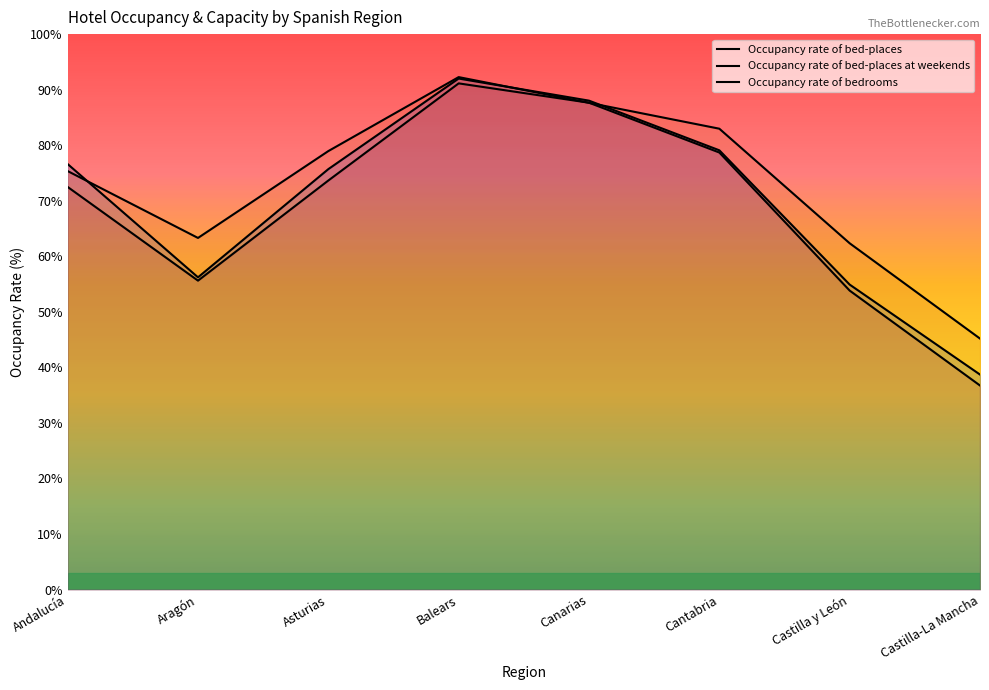

Where is Occupancy rate of bed-places nearest to the value 63?

Aragón